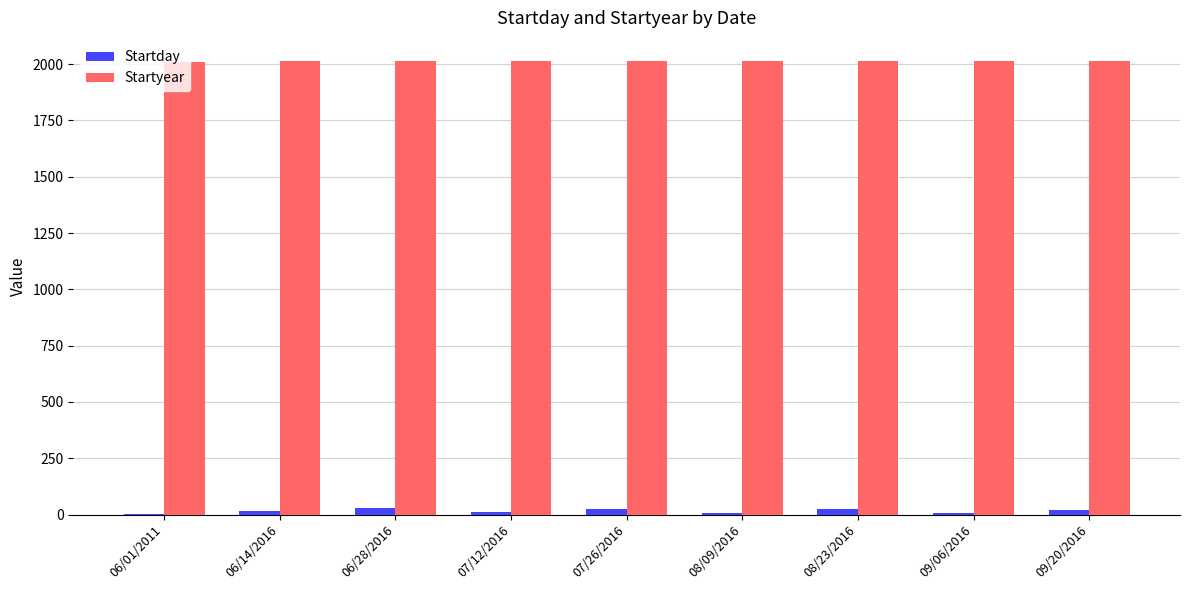

Which series has the largest range (max minus min)?

Startday